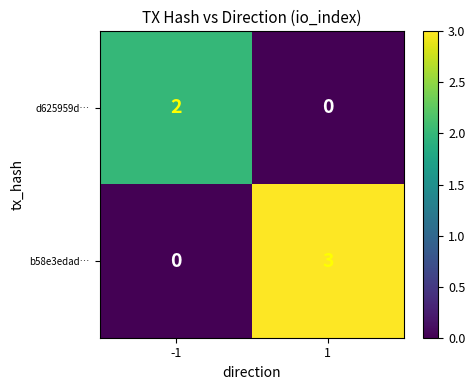

What is the maximum value shown in the chart?

3